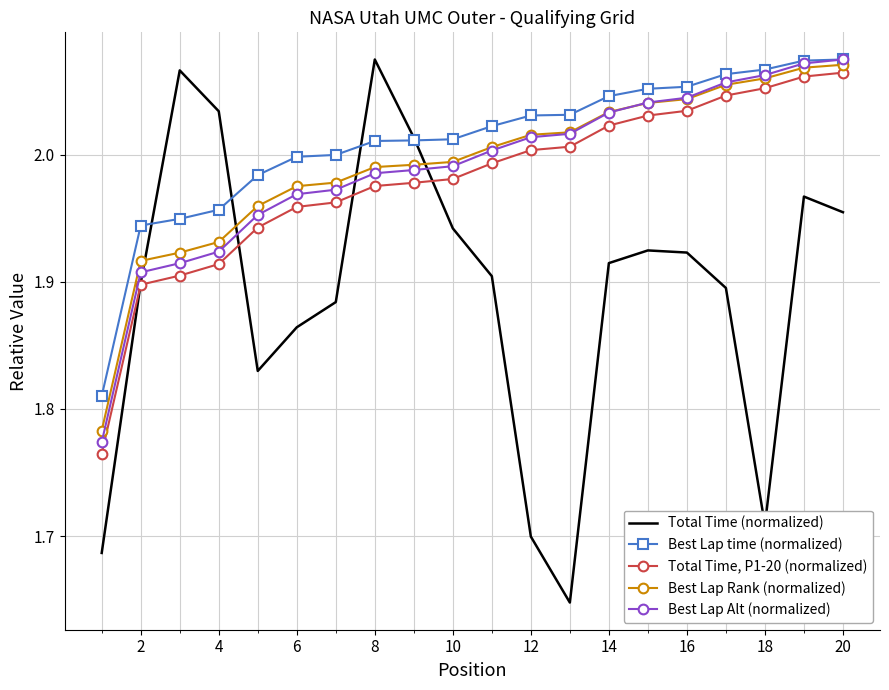

Which series has the widest spread of values?

Total Time (normalized)